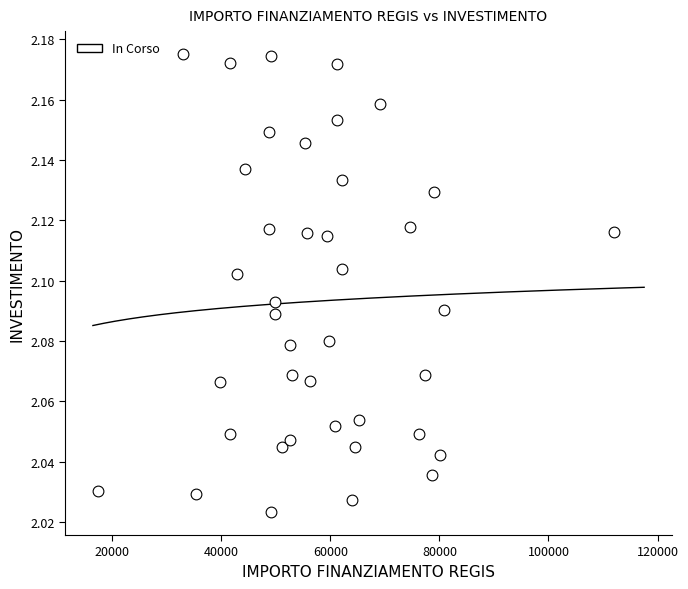

What is the range of X values (max minus min)?

94665.7